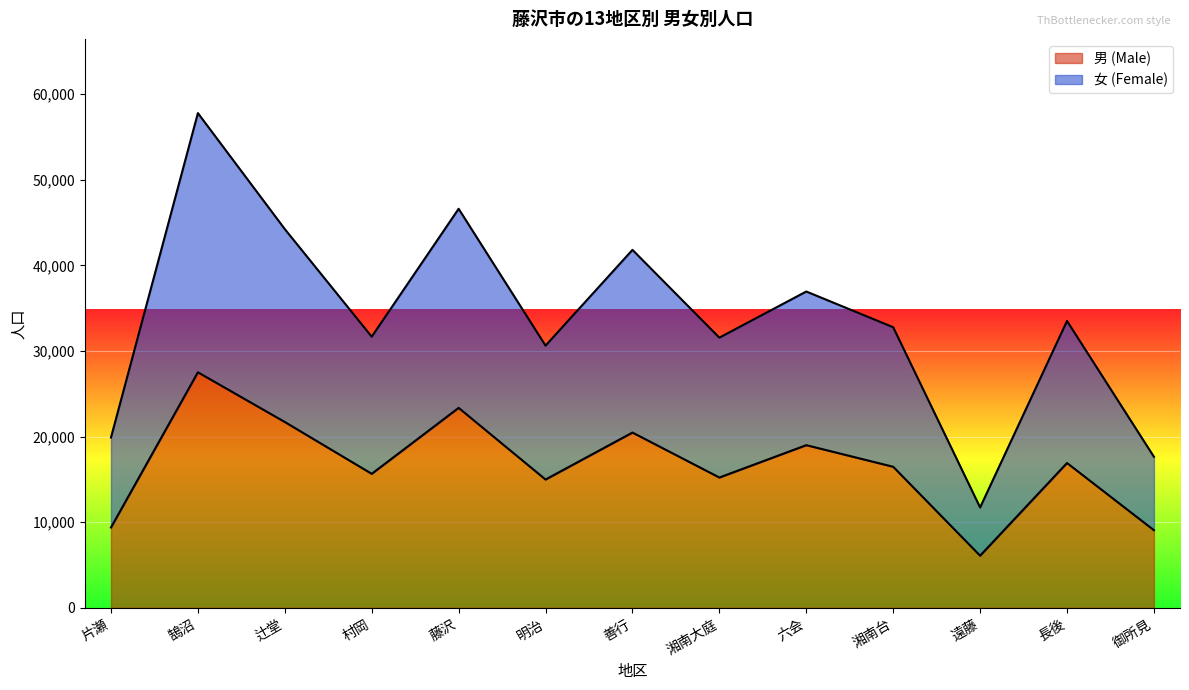

What is the average value of the 男 (Male) series?

16602